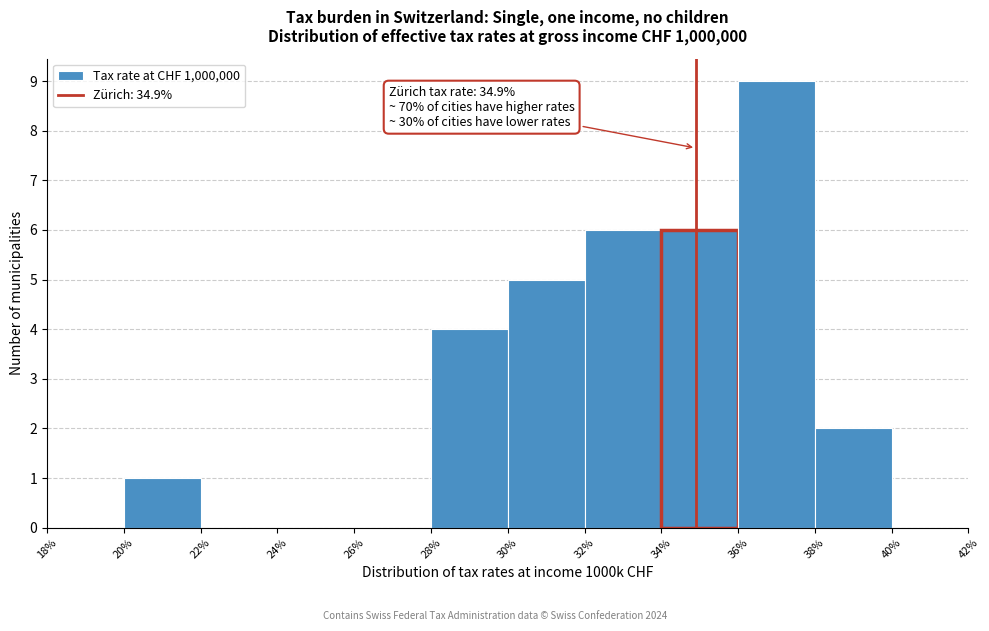

Over which range of the x-axis is the bar tallest?

36% to 38%